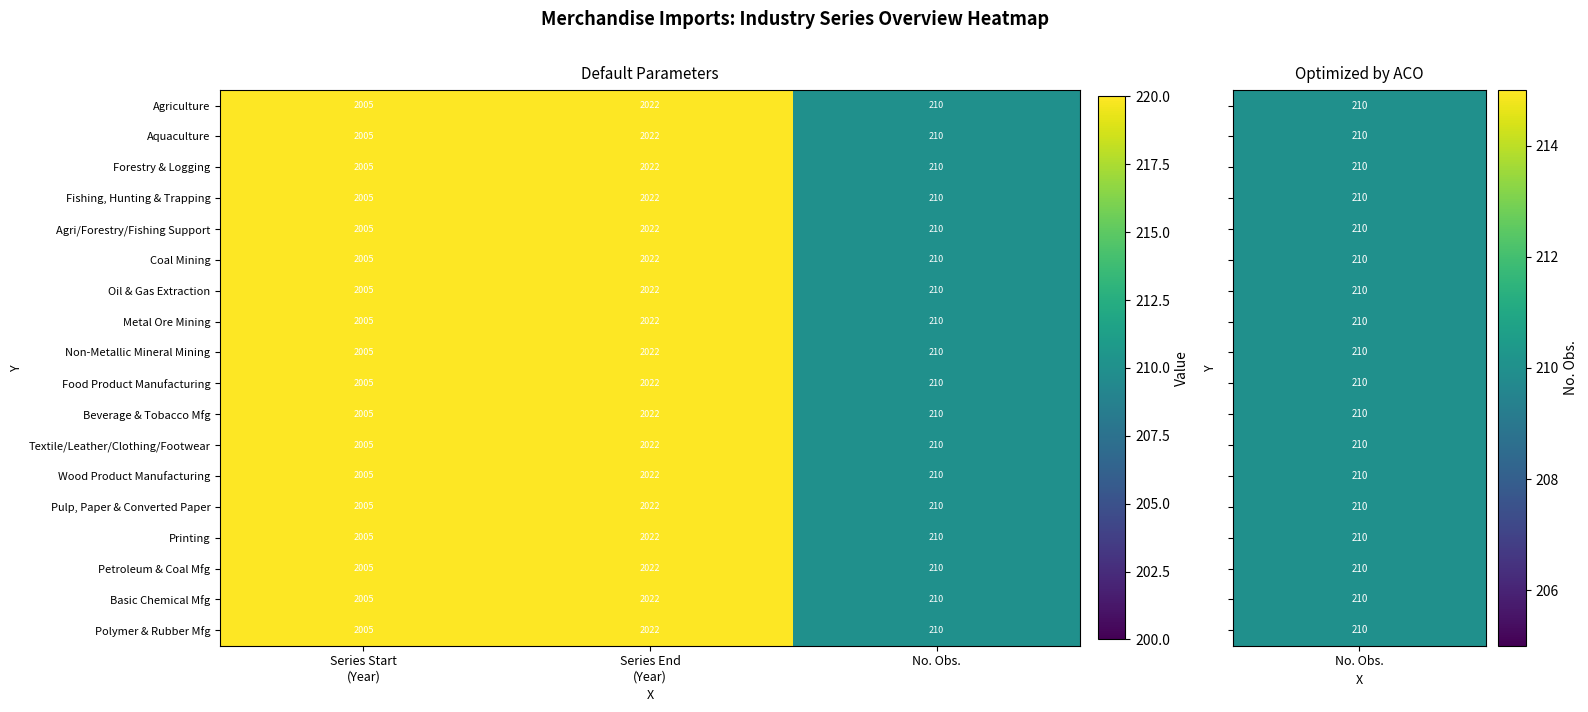

What is the difference between the second highest and minimum values in the Pulp, Paper & Converted Paper series?

1795